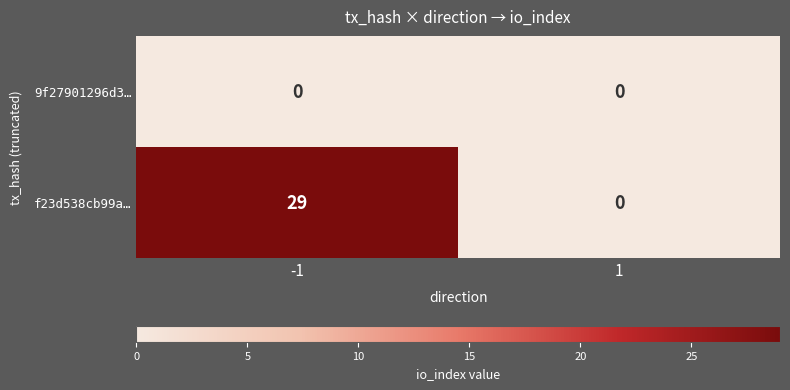

What is the total value across all series at -1?

29